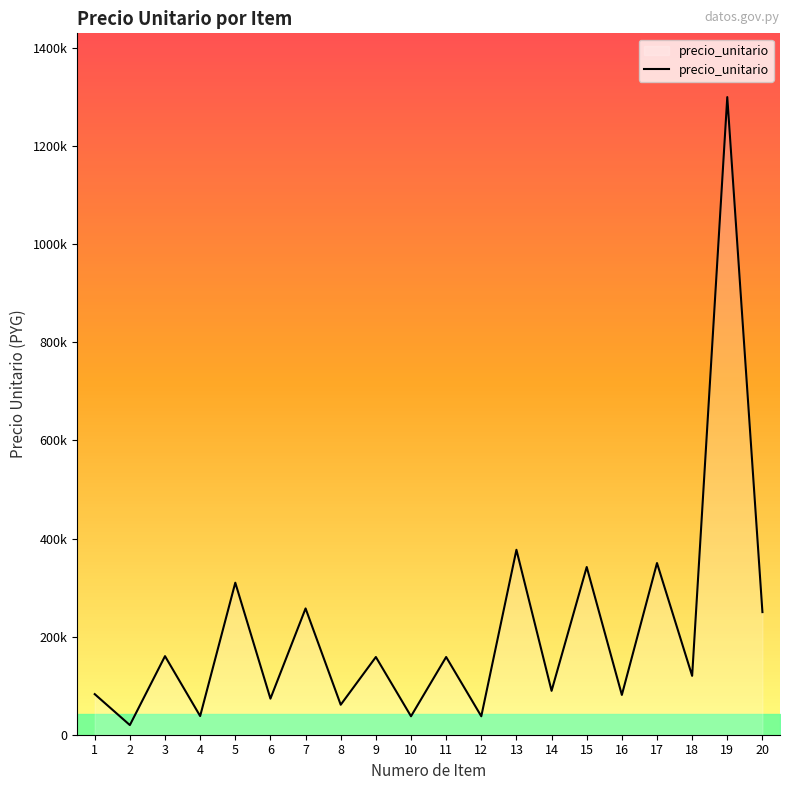

Does the chart have visible grid lines?

No